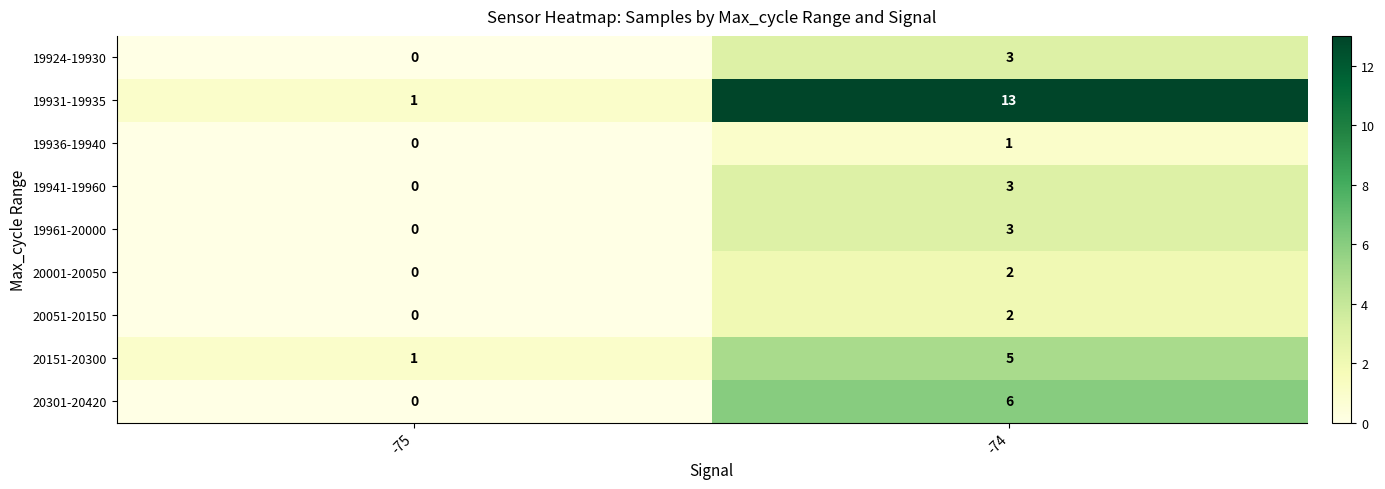

What is the difference between the highest and lowest values at -74?

12